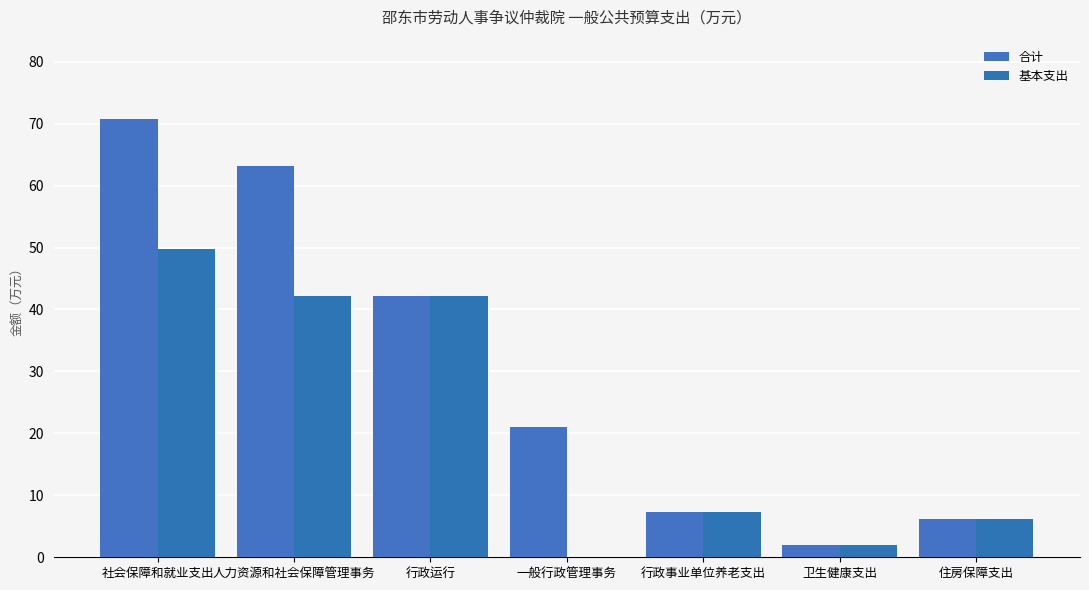

Is the value of 合计 at 卫生健康支出 greater than the value of 基本支出 at 人力资源和社会保障管理事务?

No